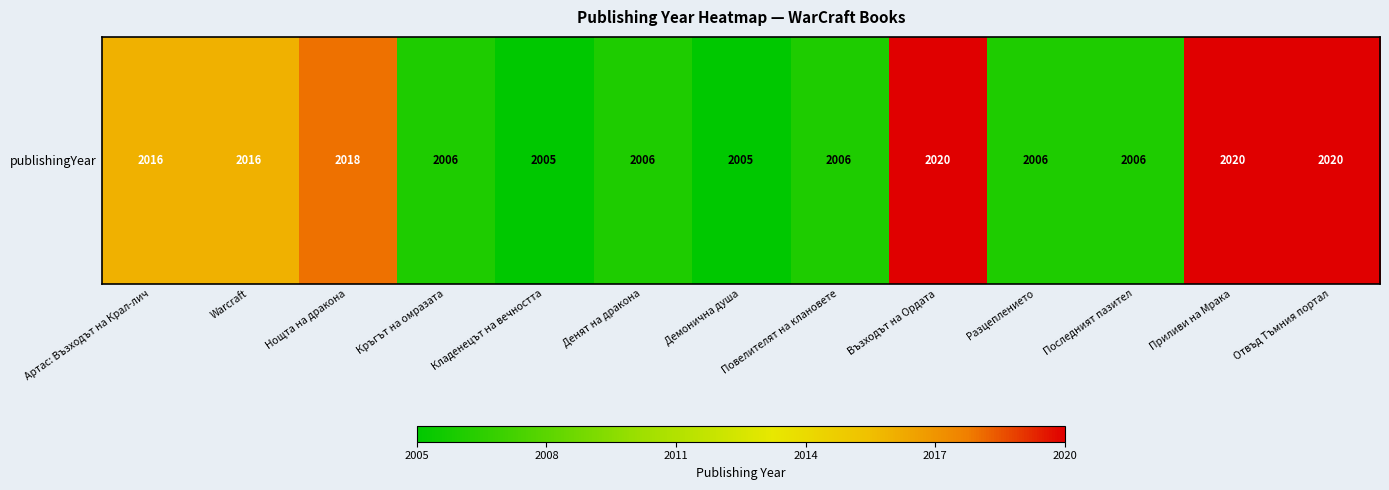

The value at Последният пазител is 3410. True or false?

False